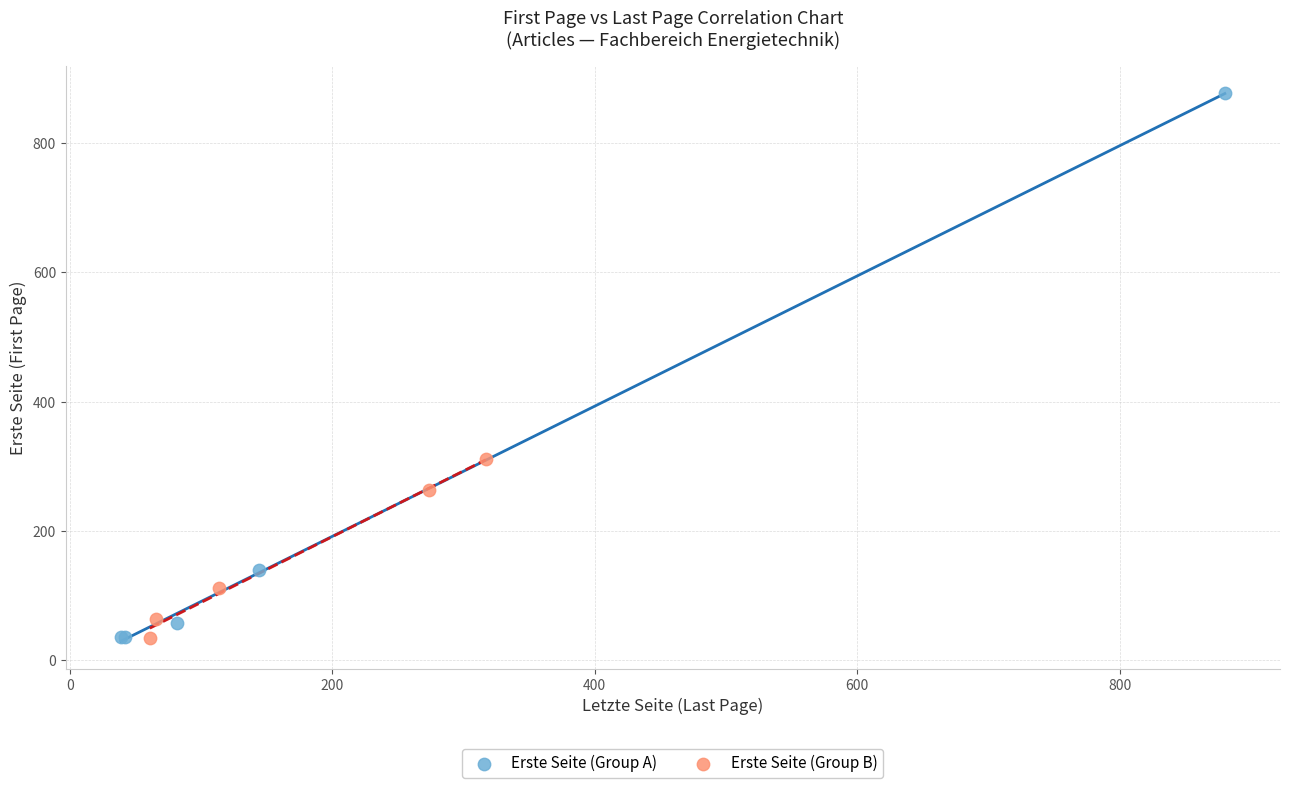

Which series has the largest Y range (max minus min)?

Erste Seite (Group A)